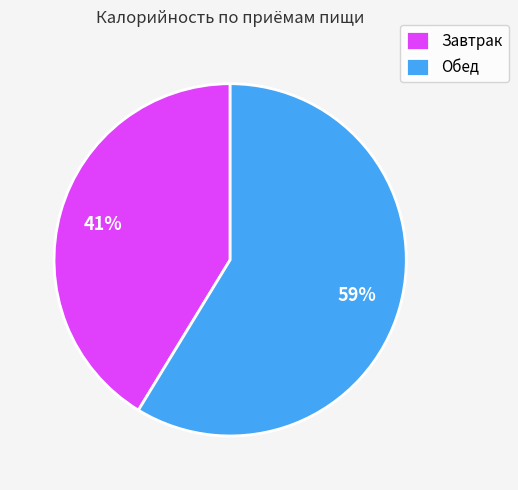

Which category has the smallest portion of the pie?

Завтрак